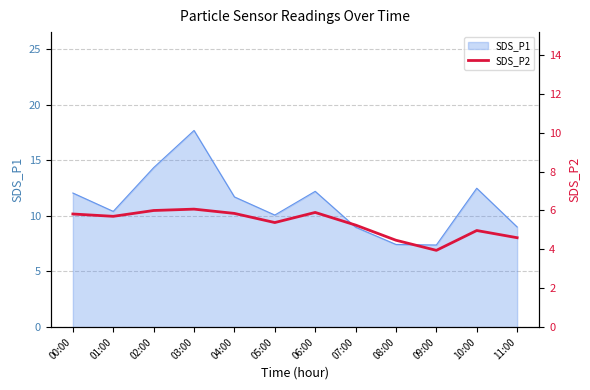

The value of SDS_P1 at 04:00 is 11.7. True or false?

True